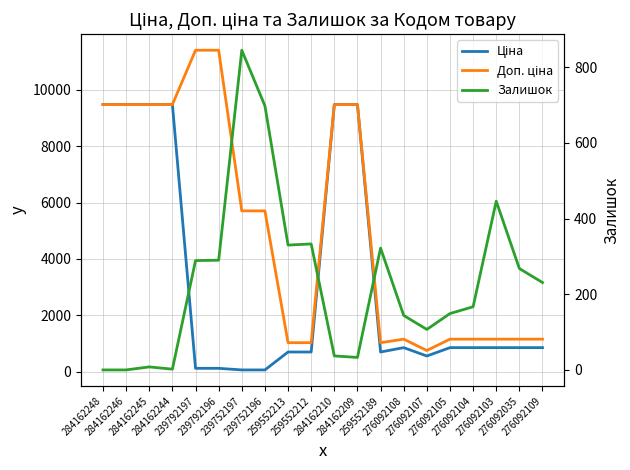

True or false: Доп. ціна and Залишок cross at least once.

False